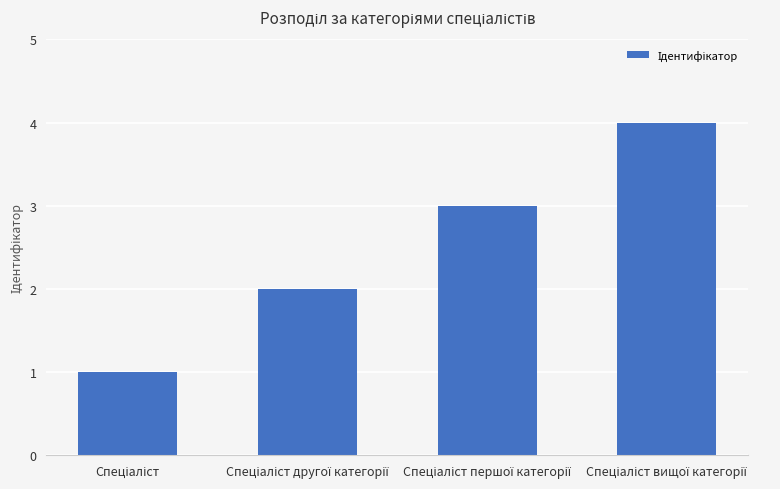

What is the difference between the maximum and minimum values?

3